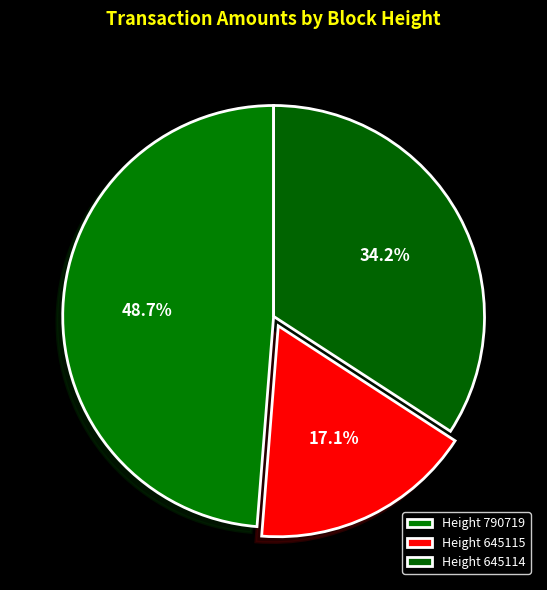

Which category has the biggest portion of the pie?

790719